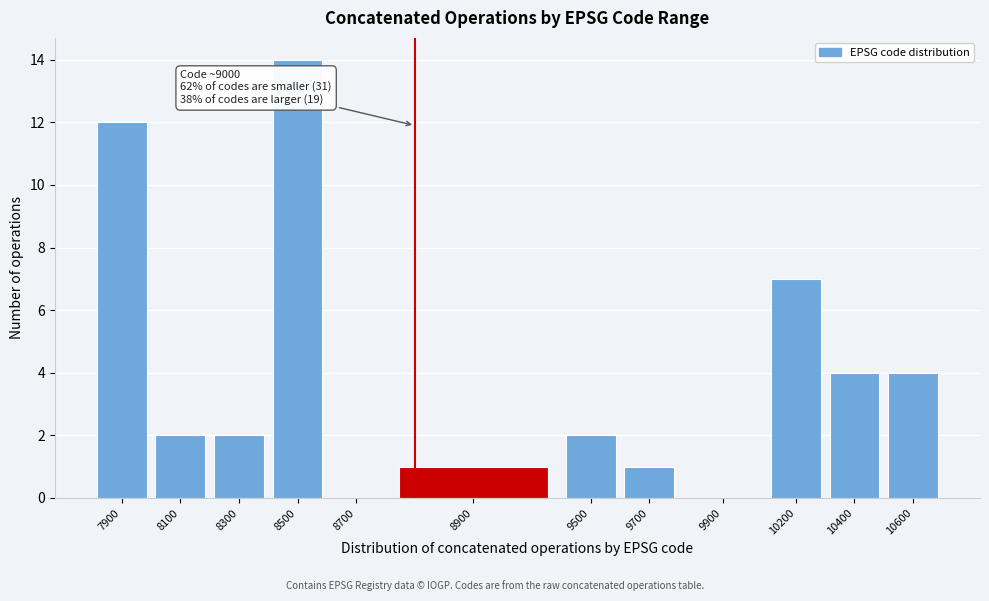

Reading left to right, list all the values displayed in this chart.

7900=12	8100=2	8300=2	8500=14	8700=0	8900=1	9500=2	9700=1	9900=0	10200=7	10400=4	10600=4